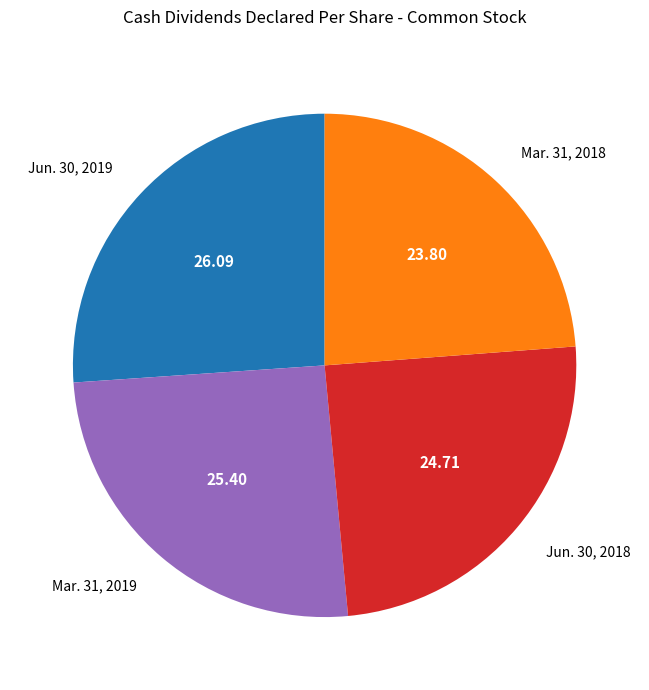

Combined, do Jun. 30, 2018 and Mar. 31, 2018 account for over 50%?

No